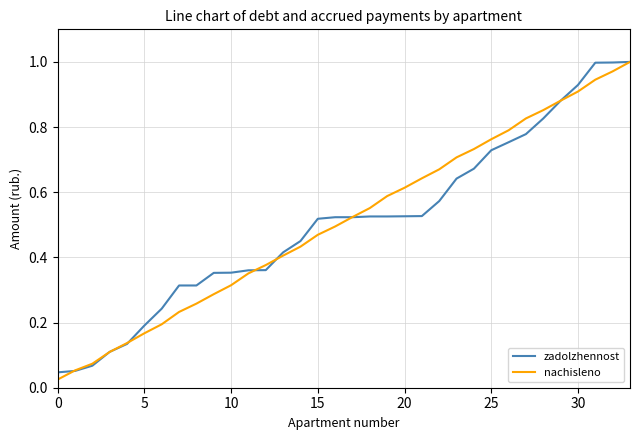

Between 5 and 25, which series saw the biggest shift?

nachisleno